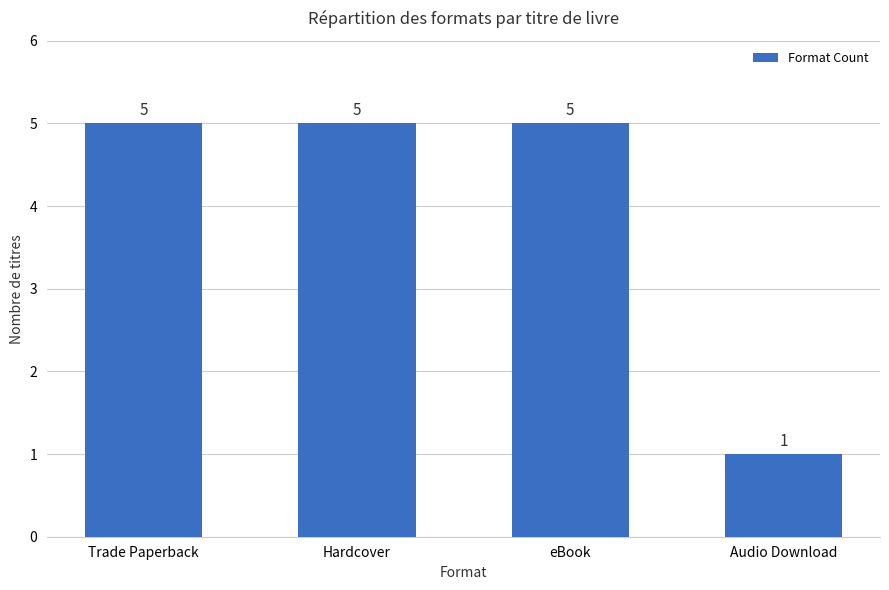

What is the label of the 4th bar from the right?

Trade Paperback